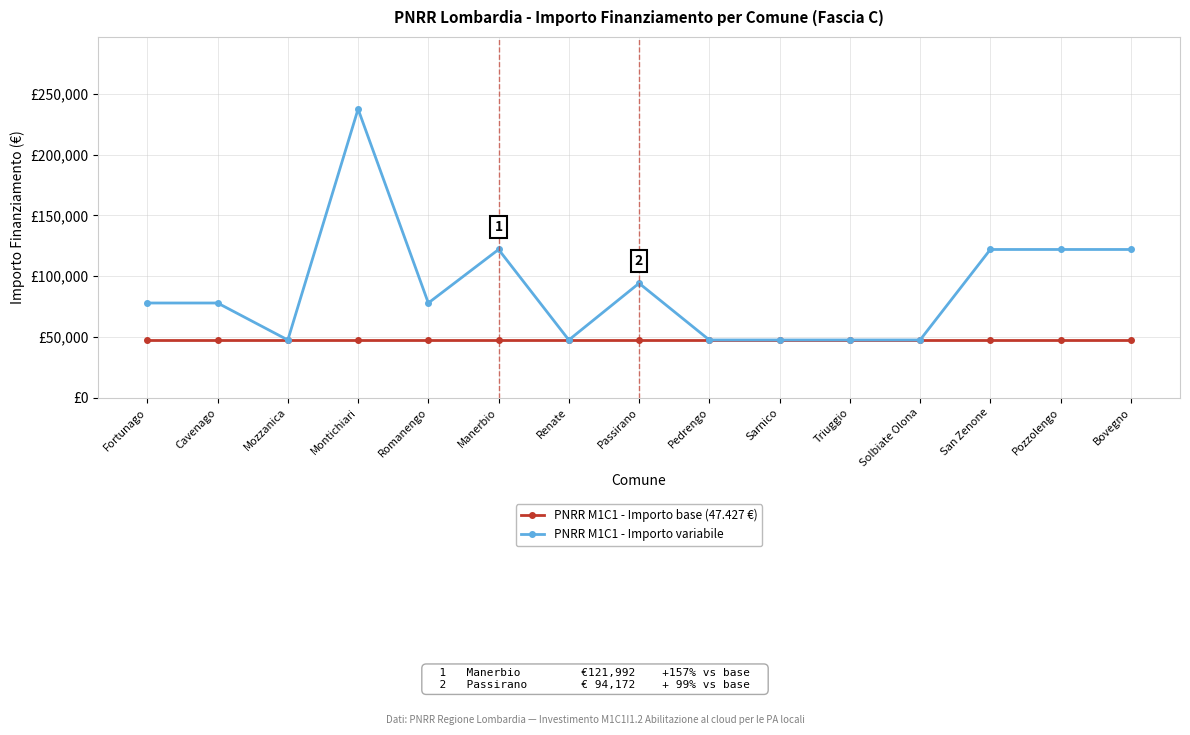

At which label is PNRR M1C1 - Importo base (47.427 €) closest to 47427?

Fortunago